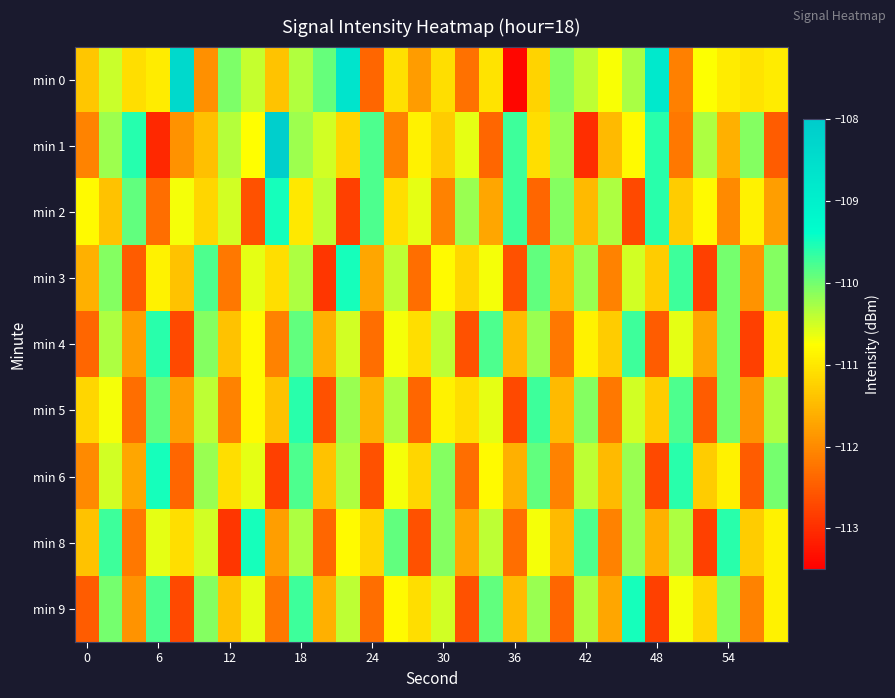

At which category is the sum across all series the highest?

18